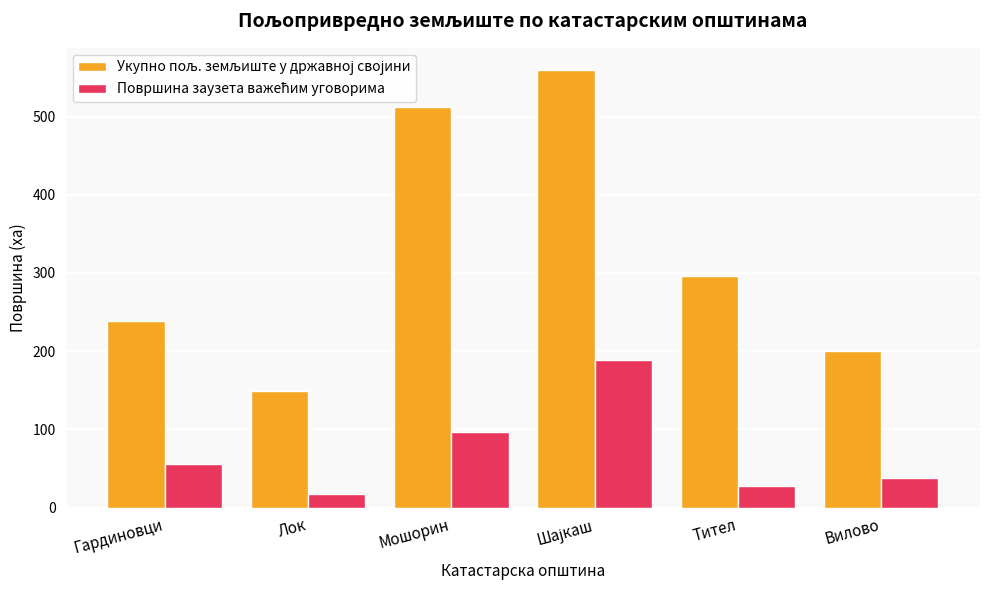

What is the minimum value shown in the chart?

17.5